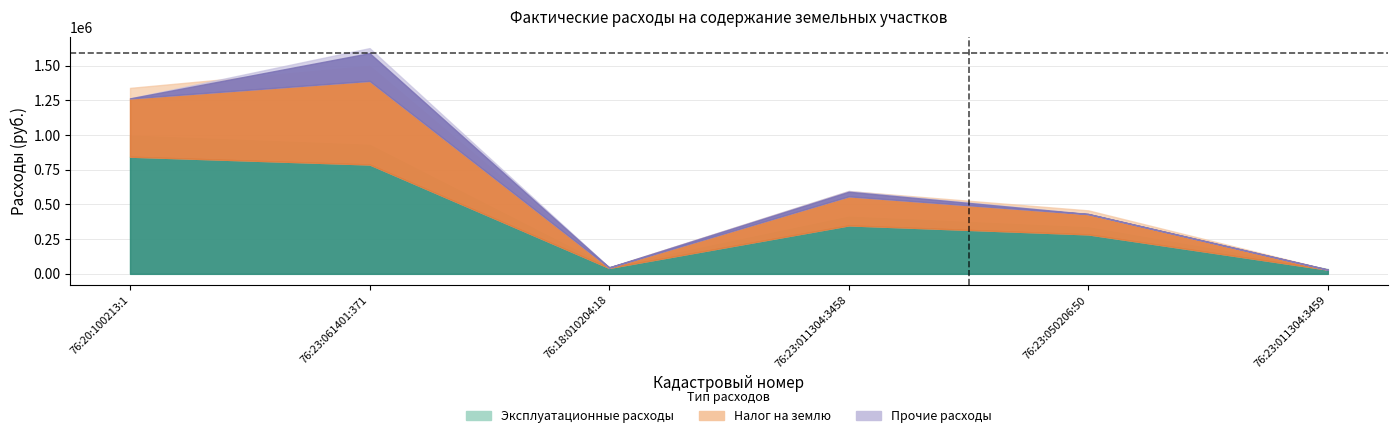

At which label does Эксплуатационные расходы first exceed 349558?

76:20:100213:1